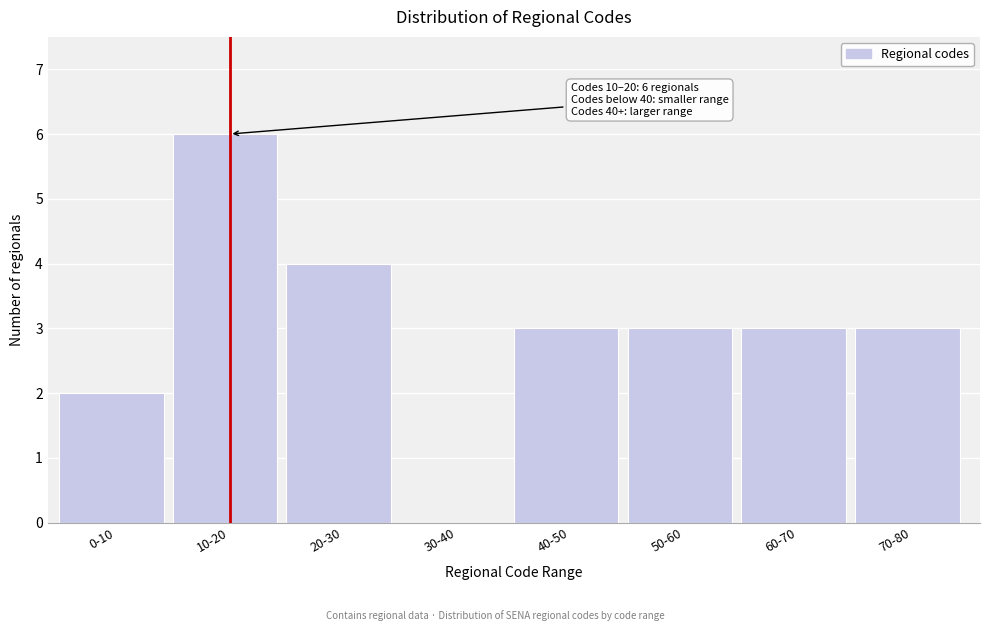

Reading right to left, extract all data points from this chart.

70-80=3	60-70=3	50-60=3	40-50=3	30-40=0	20-30=4	10-20=6	0-10=2